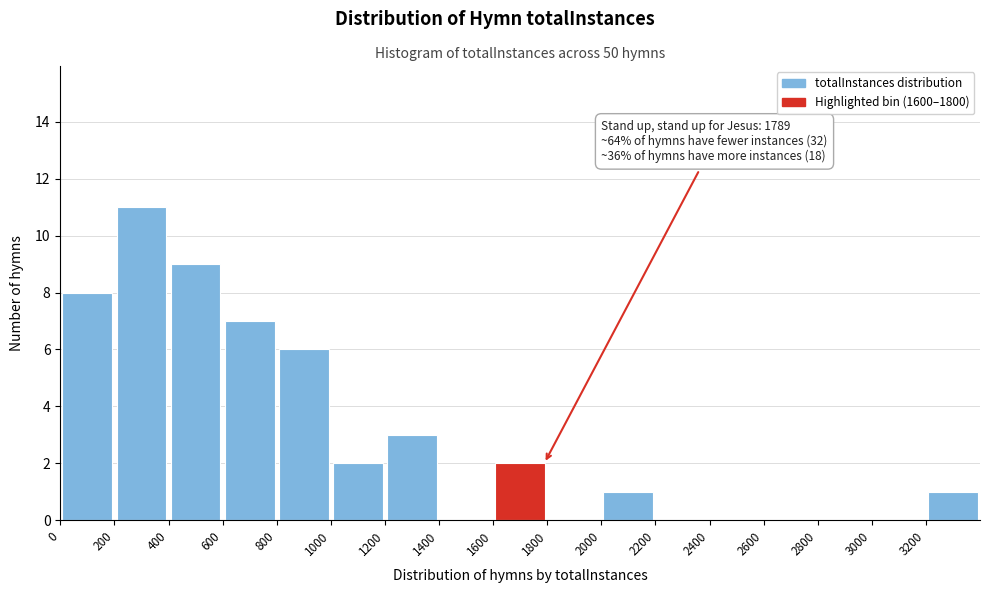

Which range on the x-axis has the tallest bar?

200 to 400